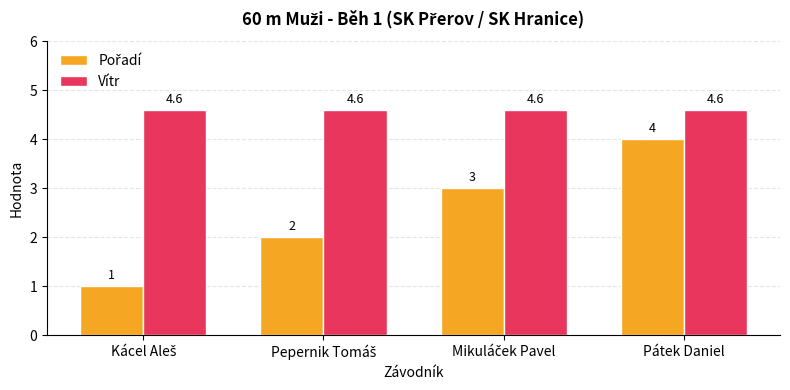

How many categories are shown in the chart?

4